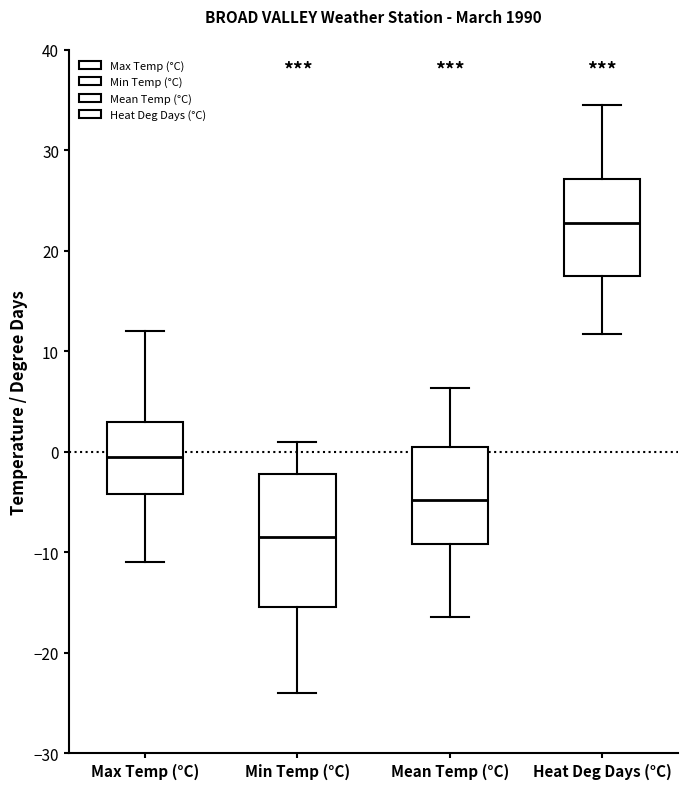

Reading left to right, transcribe this box plot: for each box, give where its median line is, the range the box spans, and where its two whiskers end, as read against the y-axis. The values are not printed on the chart, so give them approximately, as read against the axis.

Max Temp (°C): median 0, box -4 to 3, whiskers -11 to 12
Min Temp (°C): median -8, box -15 to -2, whiskers -24 to 1
Mean Temp (°C): median -5, box -9 to 1, whiskers -16 to 6
Heat Deg Days (°C): median 23, box 18 to 27, whiskers 12 to 35